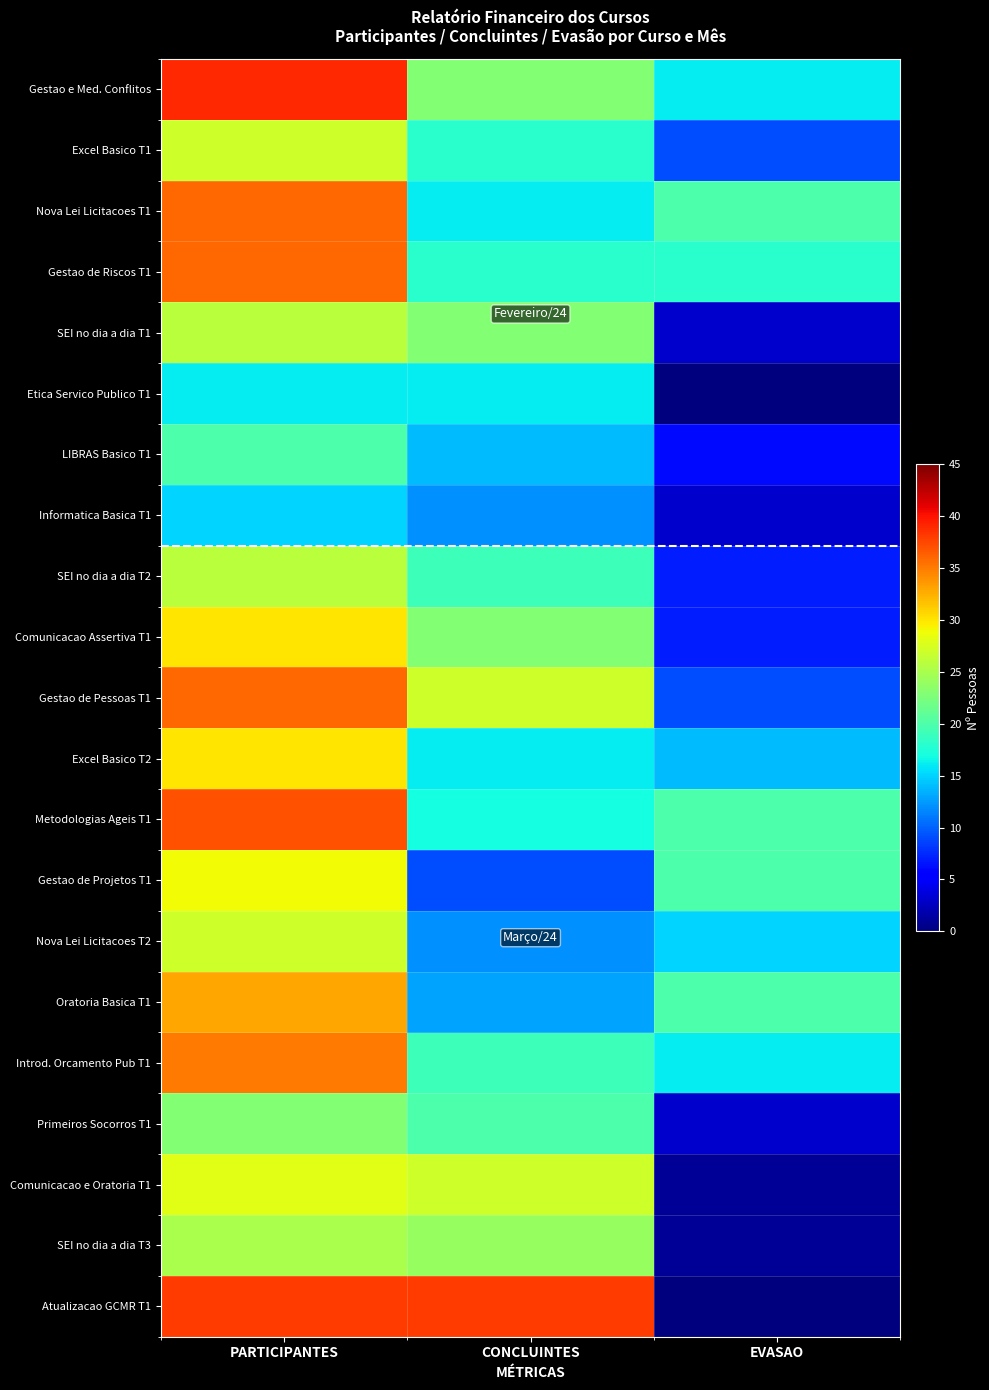

At which category does the chart reach its minimum across all series?

EVASAO